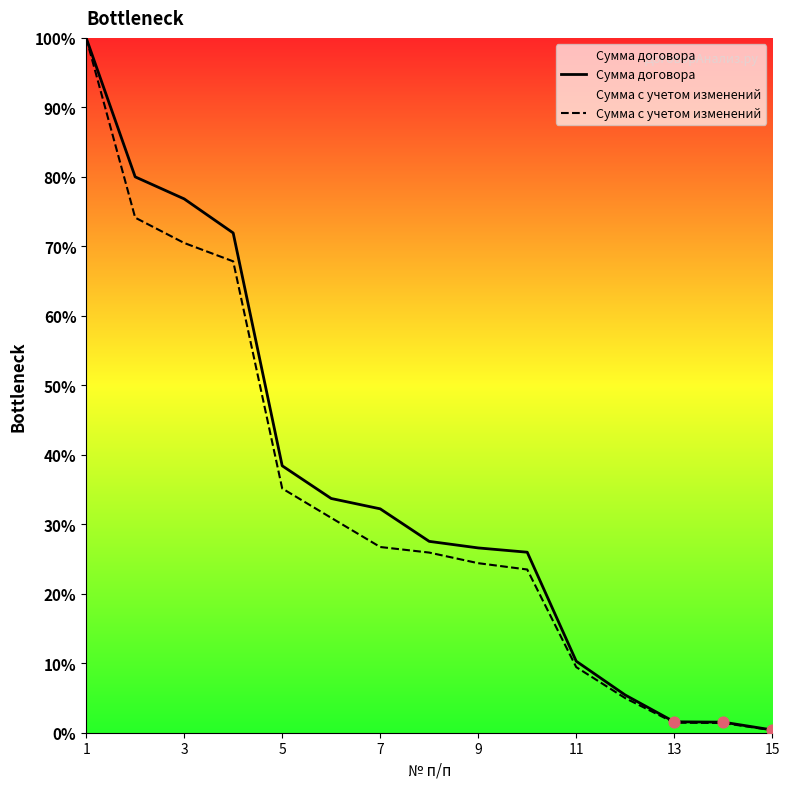

Which series has the largest total across all categories?

Сумма договора